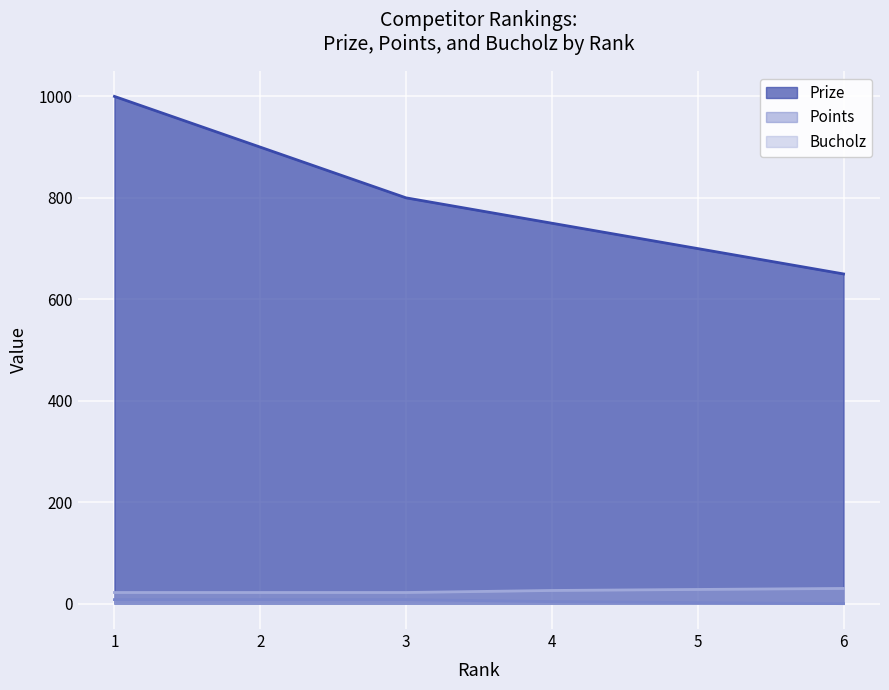

True or false: Bucholz has a value of 49 at 5.

False